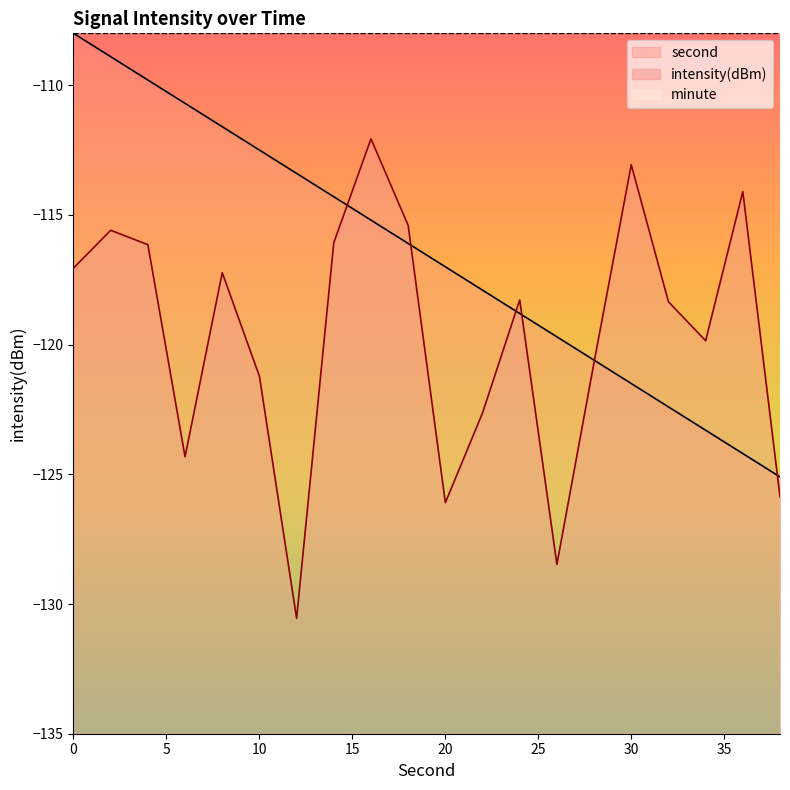

What is the total value across all series at 8?

-228.8